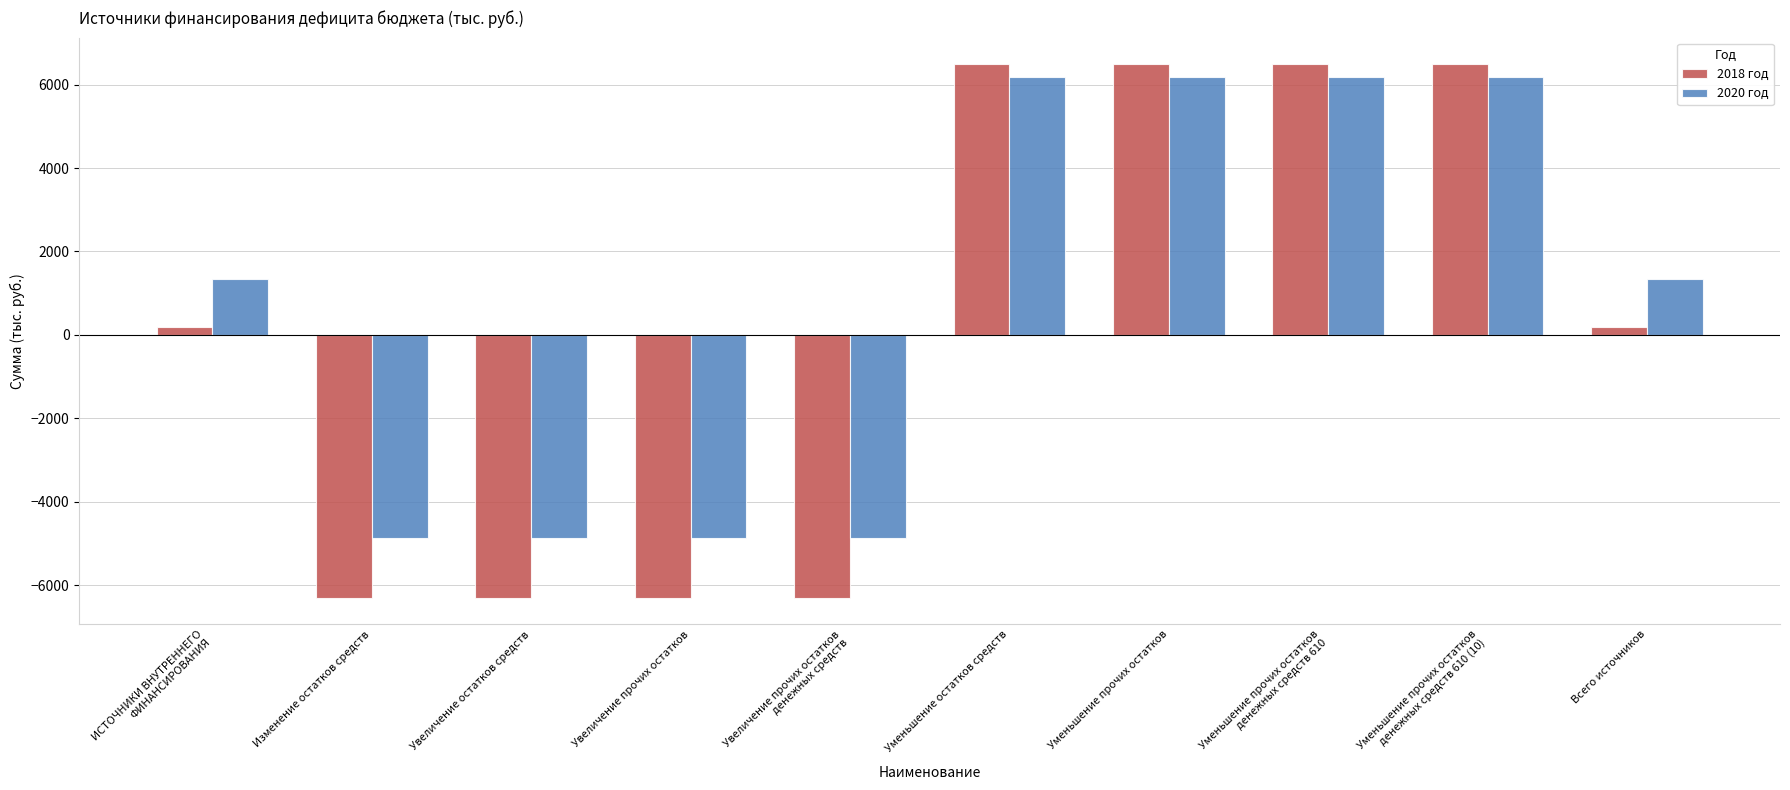

True or false: 2020 год has a value of -8561.6 at Увеличение остатков средств.

False